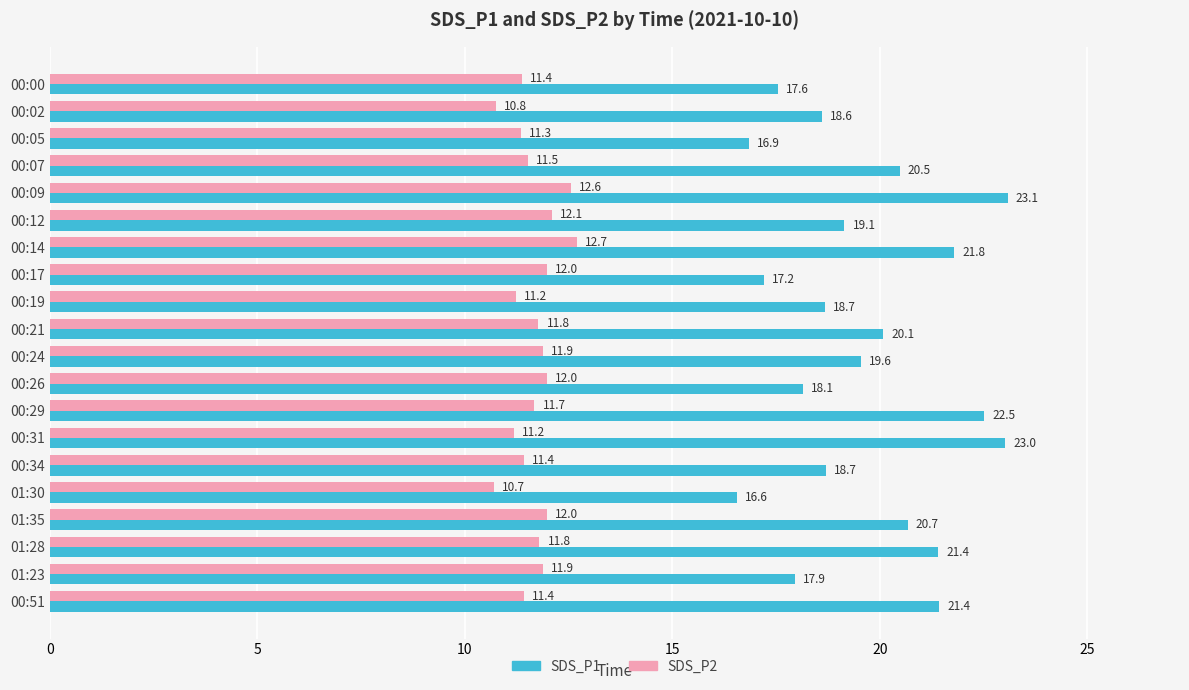

True or false: SDS_P1 has a value of 18.1 at 00:26.

True